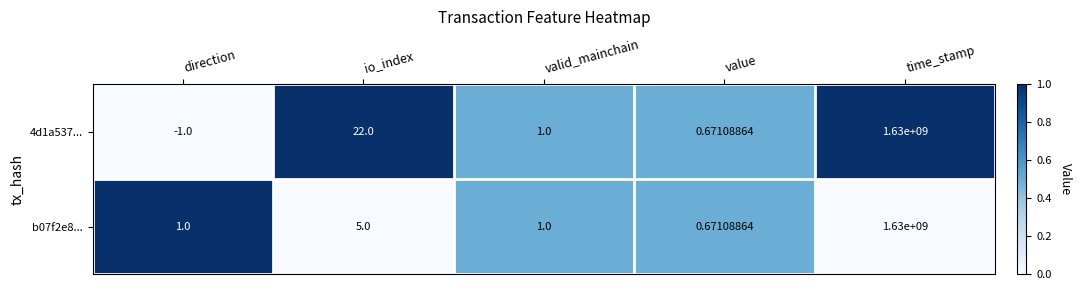

What is the total value across all series at io_index?

27.0